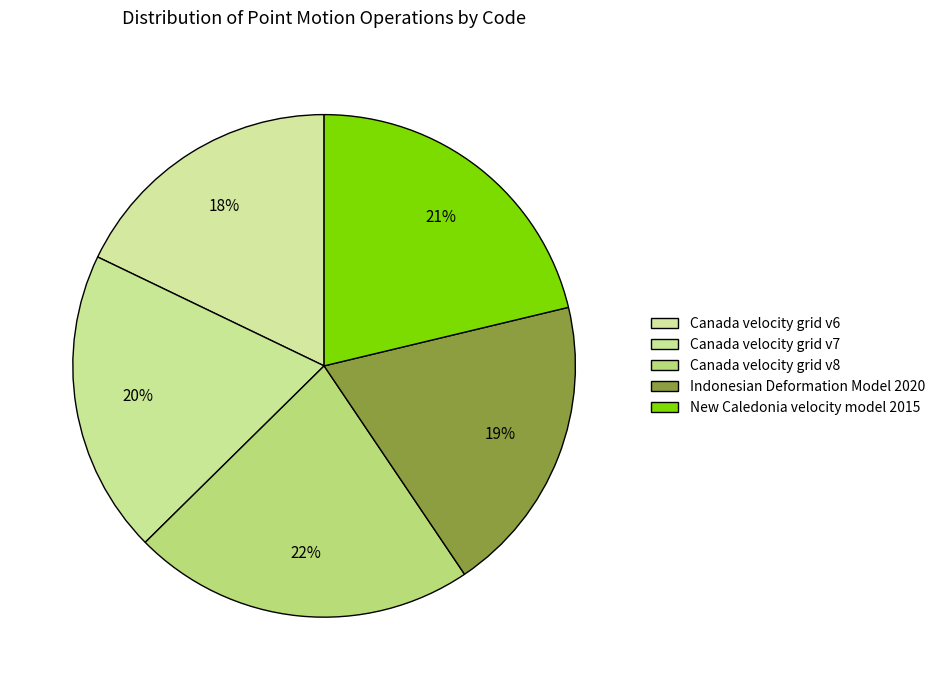

Count the number of slices in the pie.

5